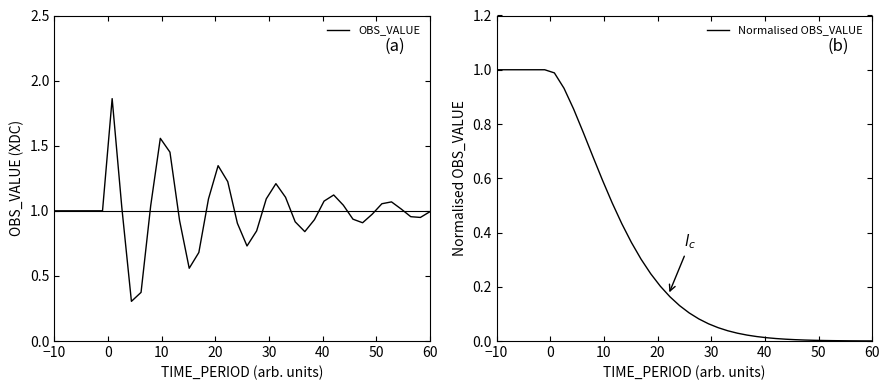

What is the total value across all series at 10?

2.0